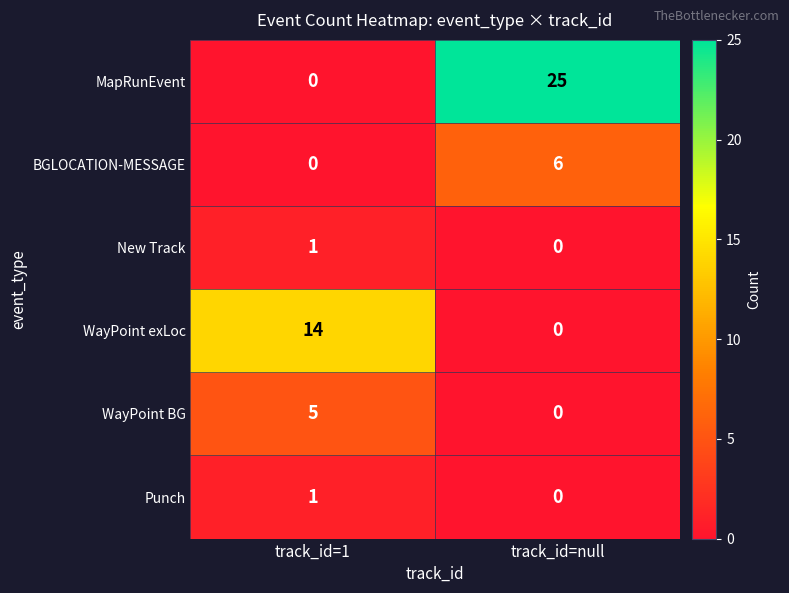

What is the difference between the BGLOCATION-MESSAGE values at track_id=1 and track_id=null?

6